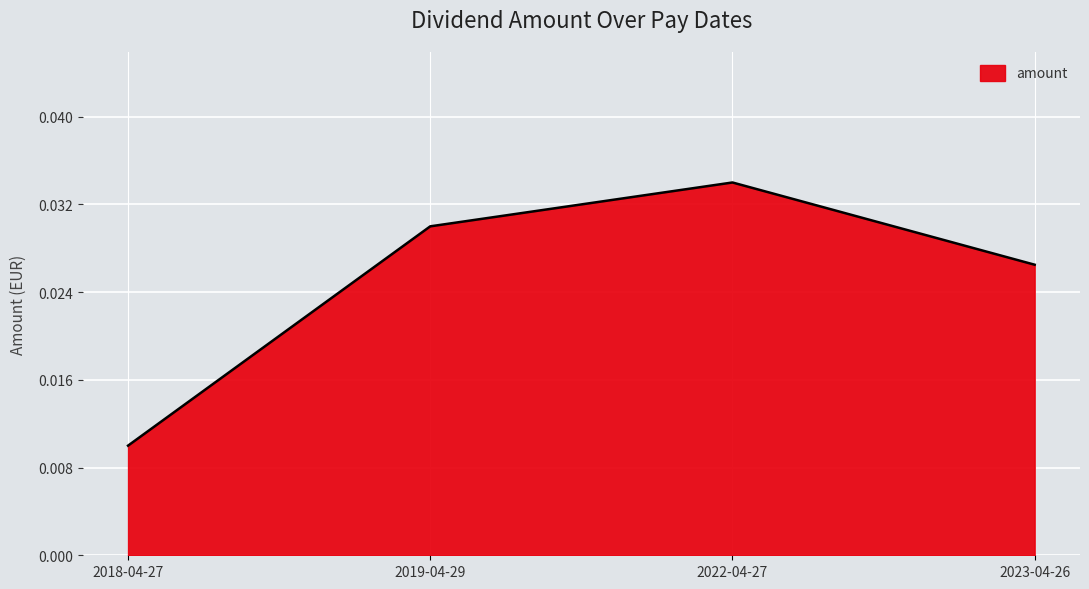

True or false: the data shows 0.1 at 2019-04-29.

False